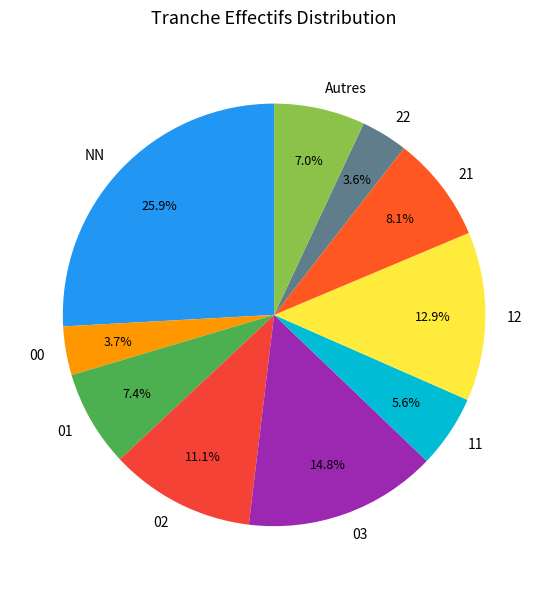

Which slice is the largest?

NN